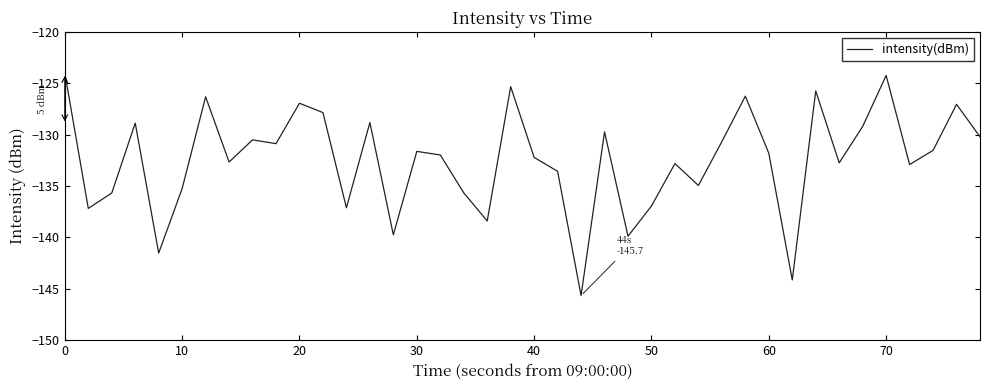

Is this an area chart (filled region under the line)?

No